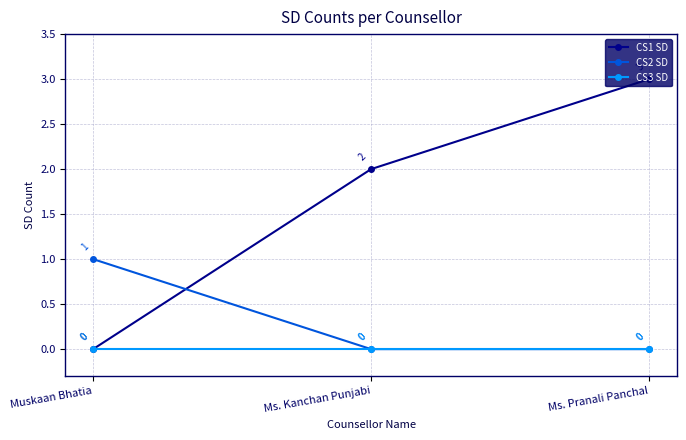

Which series changed the most between Muskaan Bhatia and Ms. Pranali Panchal?

CS1 SD